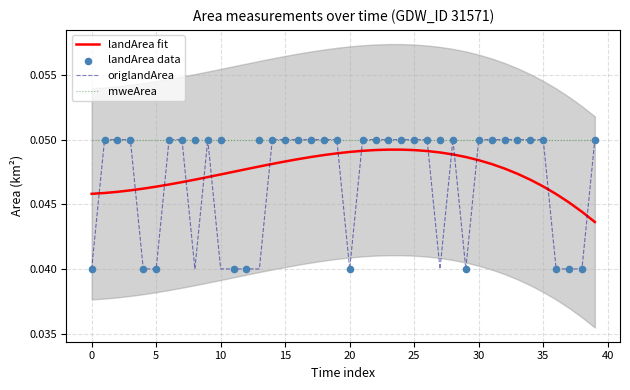

What are all the series names shown in the legend?

landArea fit, origlandArea, mweArea, landArea data